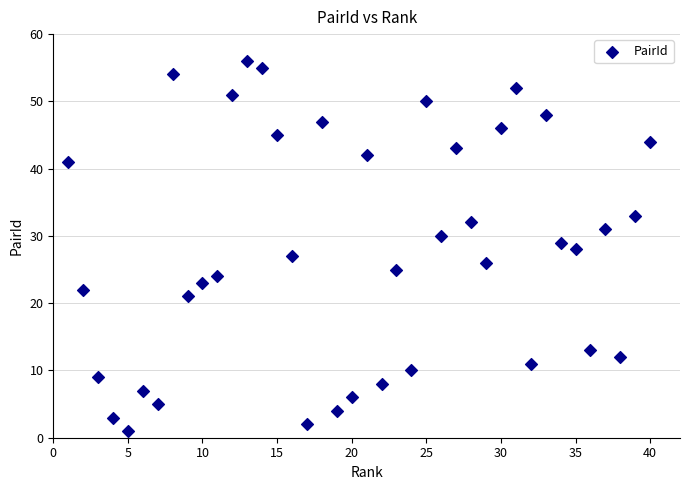

What is the range of X values (max minus min)?

39